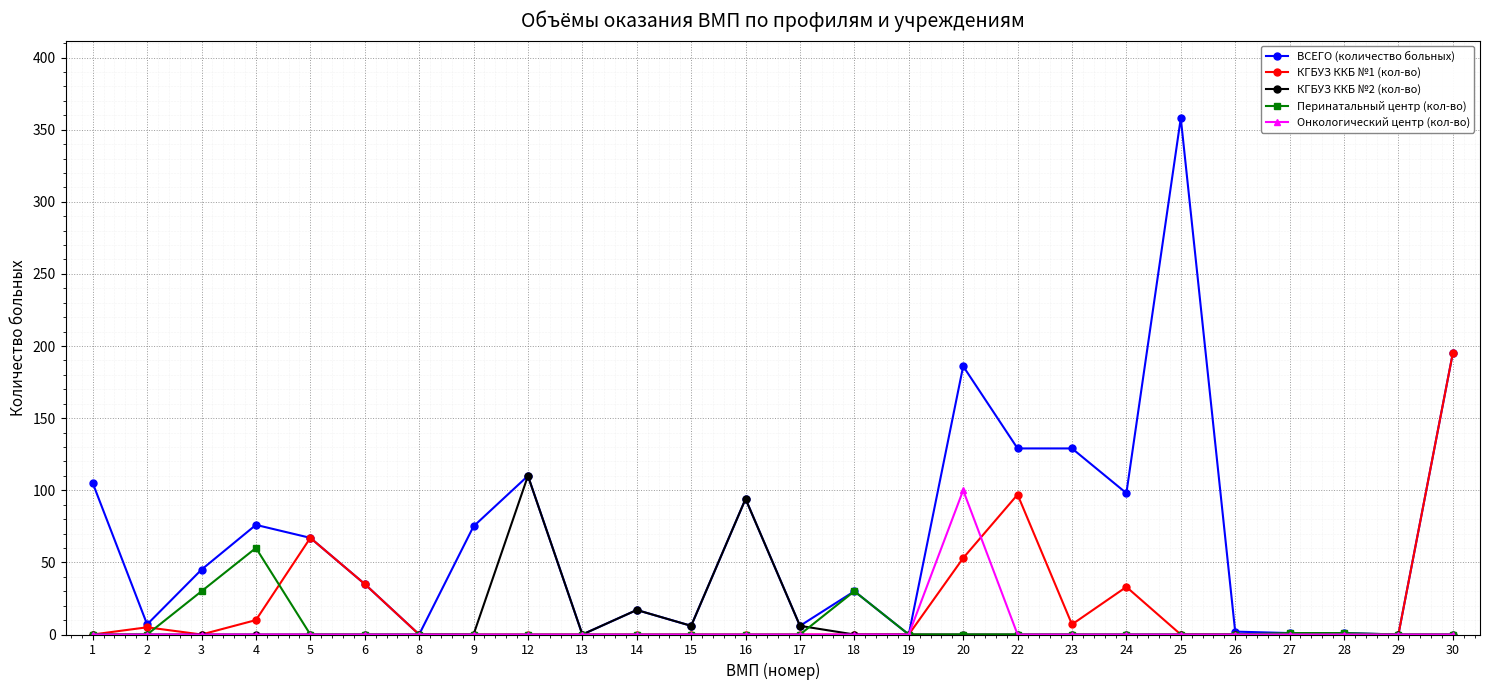

Which series has the largest total across all categories?

ВСЕГО (количество больных)